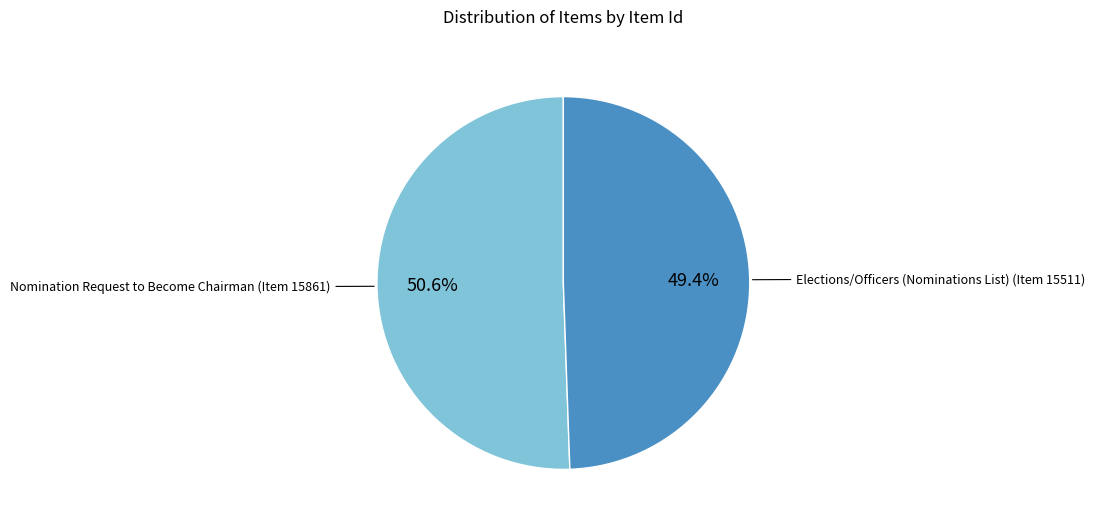

Does any single category account for the majority?

Yes